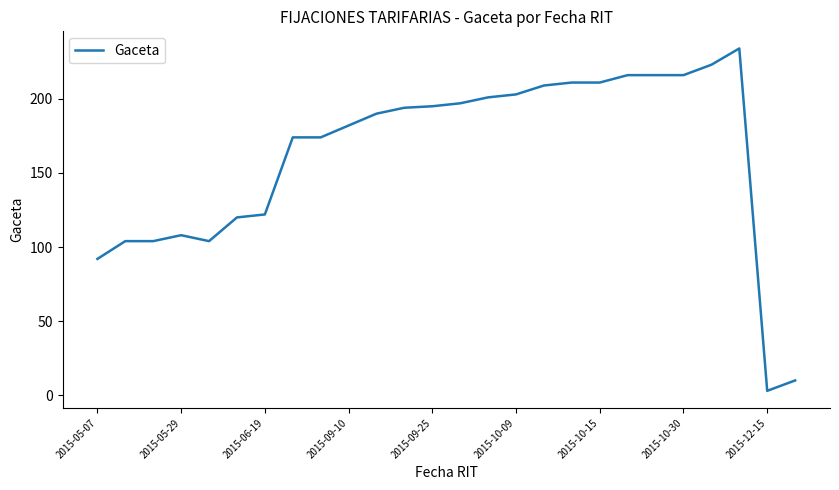

What is the difference between the maximum and minimum values?

231